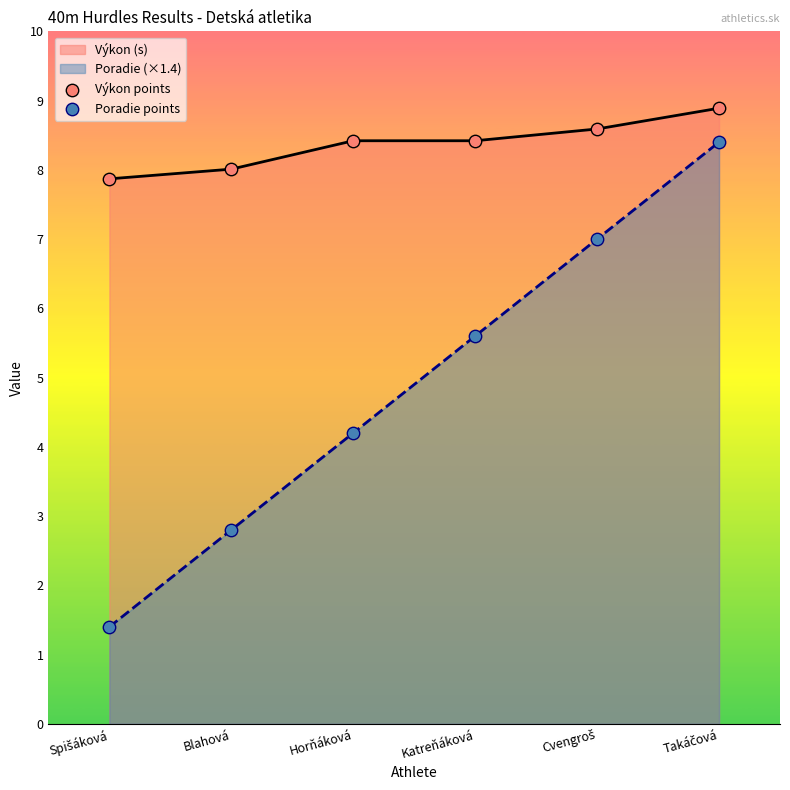

Which series reaches the maximum Y coordinate?

Výkon points